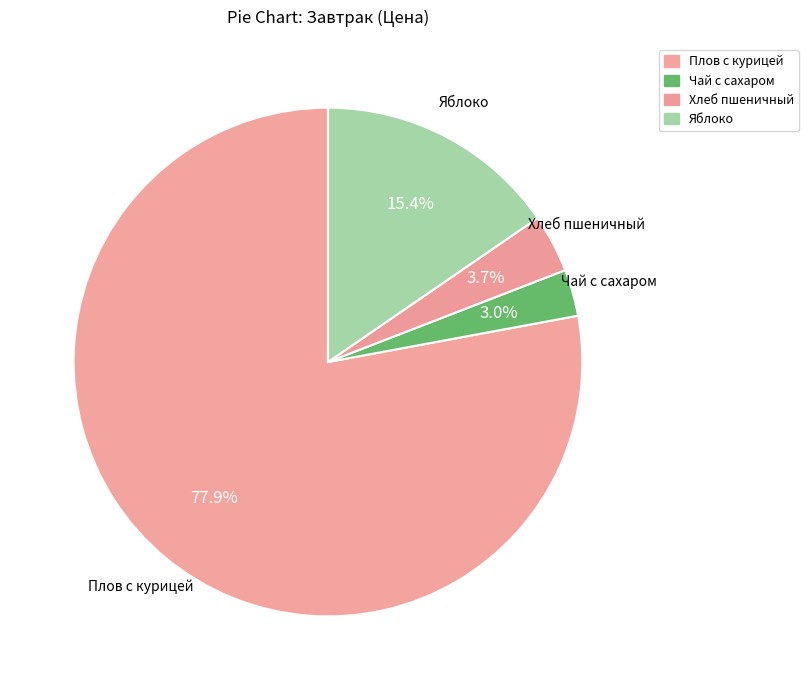

Is it true that Плов с курицей is 78% of the pie?

True